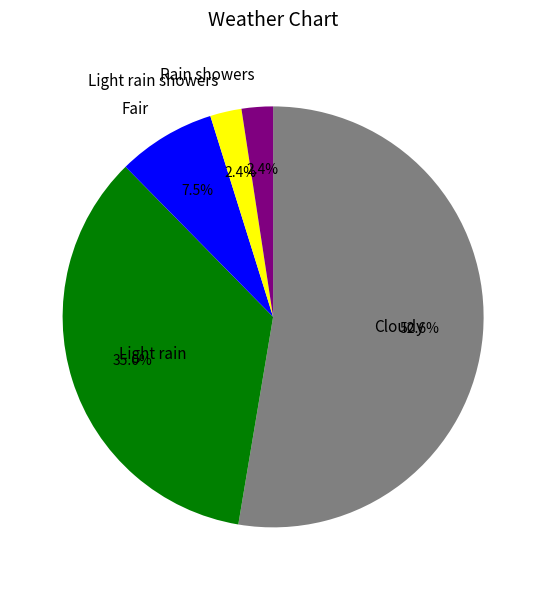

Which category has the biggest portion of the pie?

Cloudy